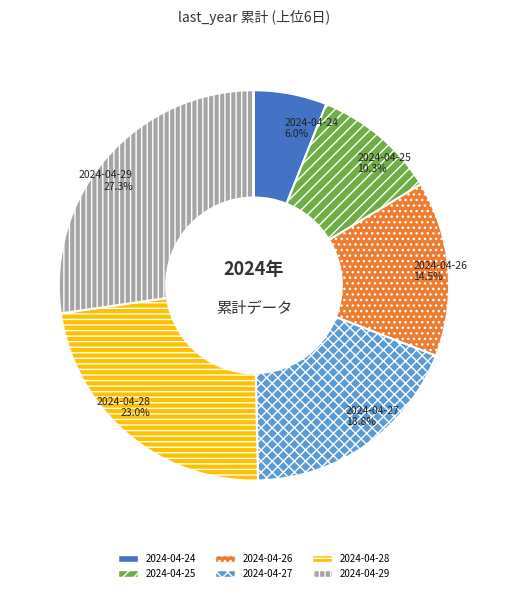

Approximately how many times larger is the value at 2024-04-24 compared to 2024-04-28?

0.3